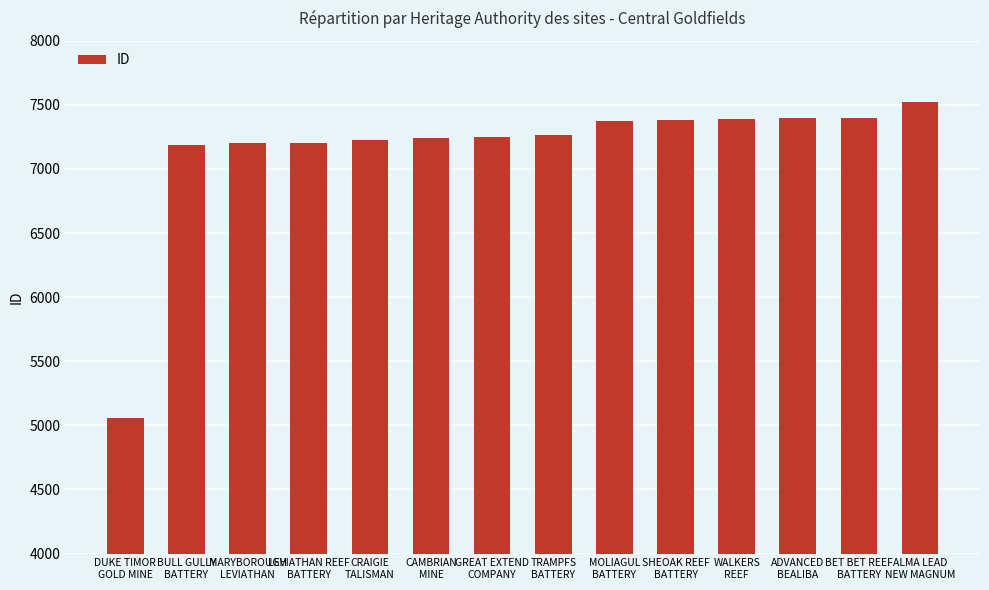

The value at ALMA LEAD
NEW MAGNUM is 7526. True or false?

True